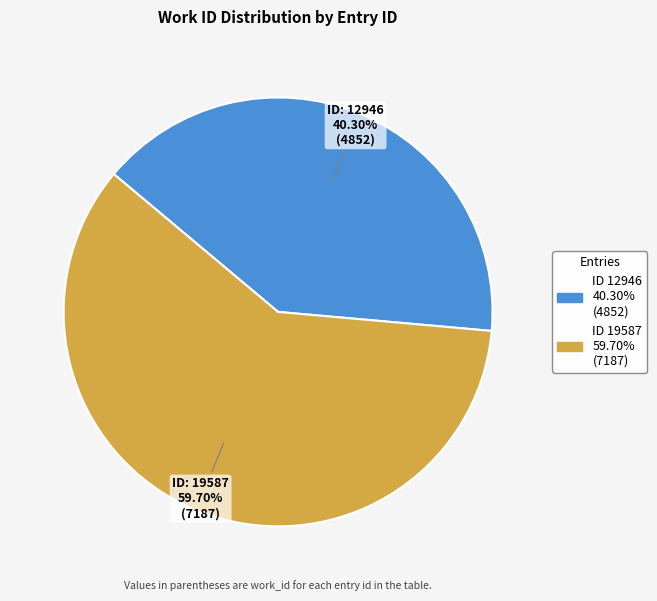

Is there a majority slice in this chart?

Yes